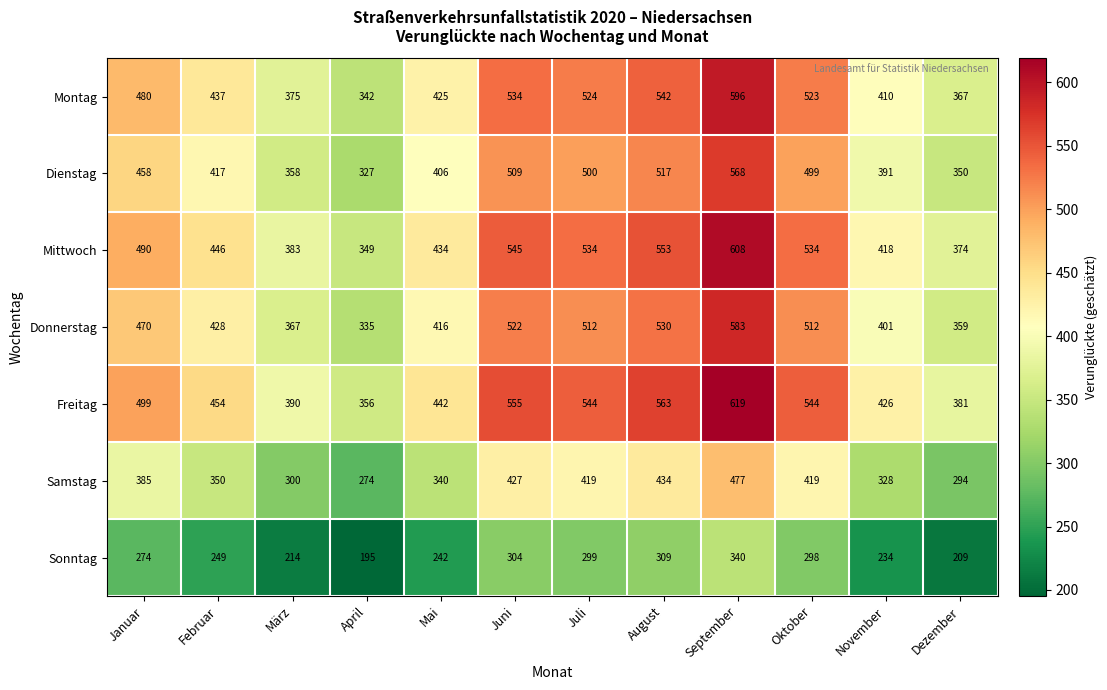

At which category does the chart reach its peak across all series?

September